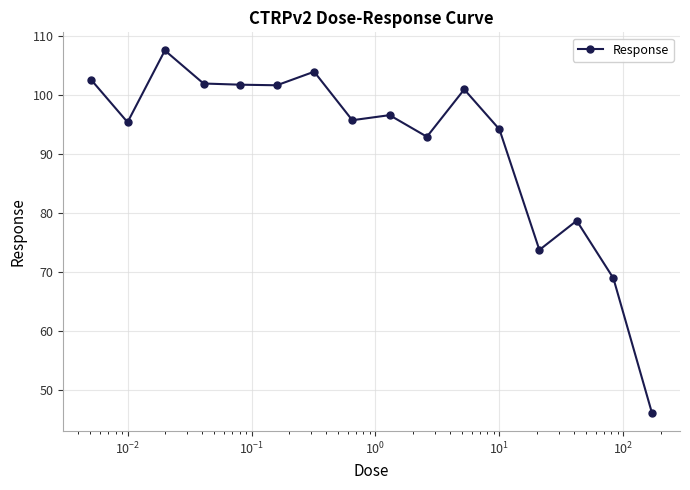

What is the difference between the maximum and minimum values?

61.4